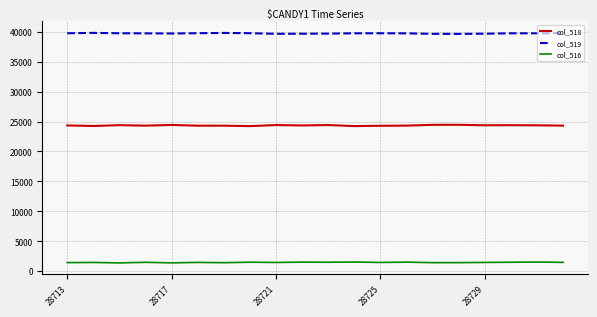

Which series has the largest total across all categories?

col_519